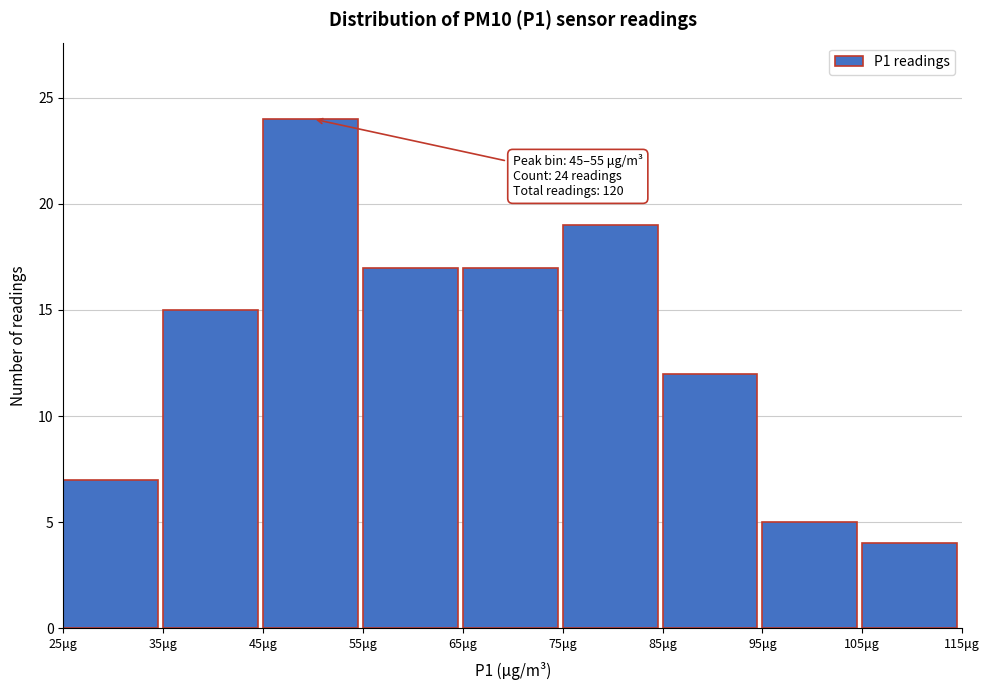

Over which range of the x-axis is the bar tallest?

45 to 55